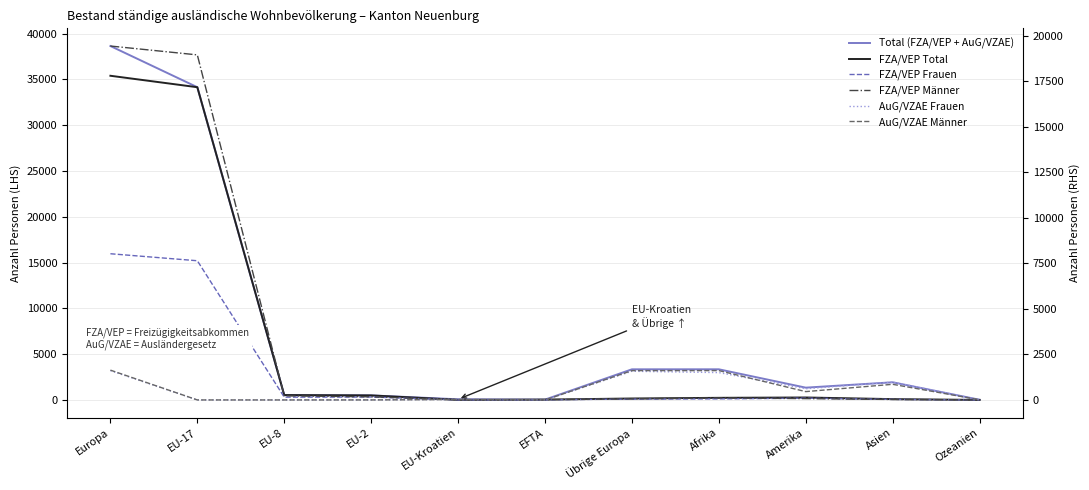

What is the spread (max minus min) of values at Afrika?

3236